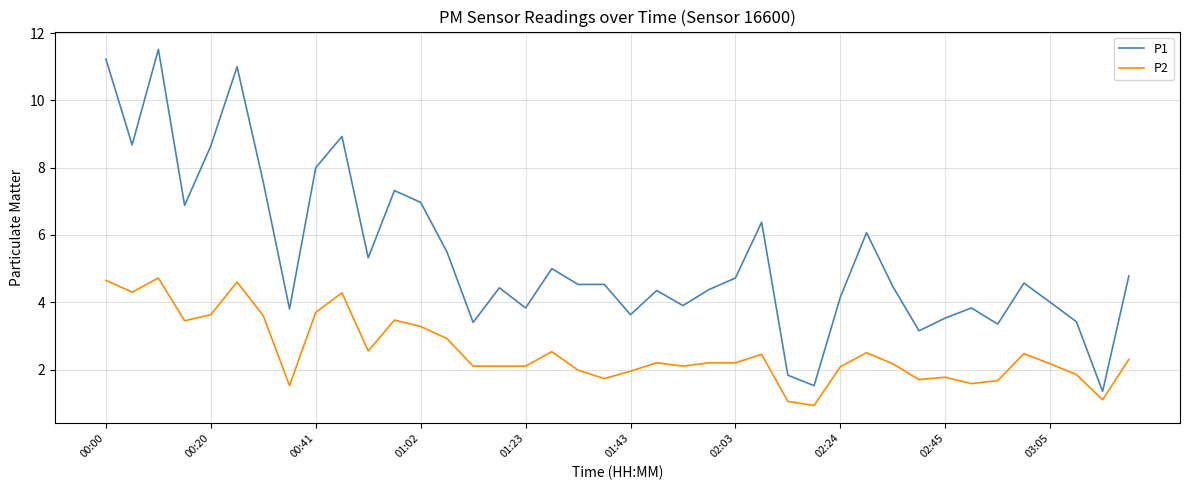

What is the sum of all P2 values?

101.7